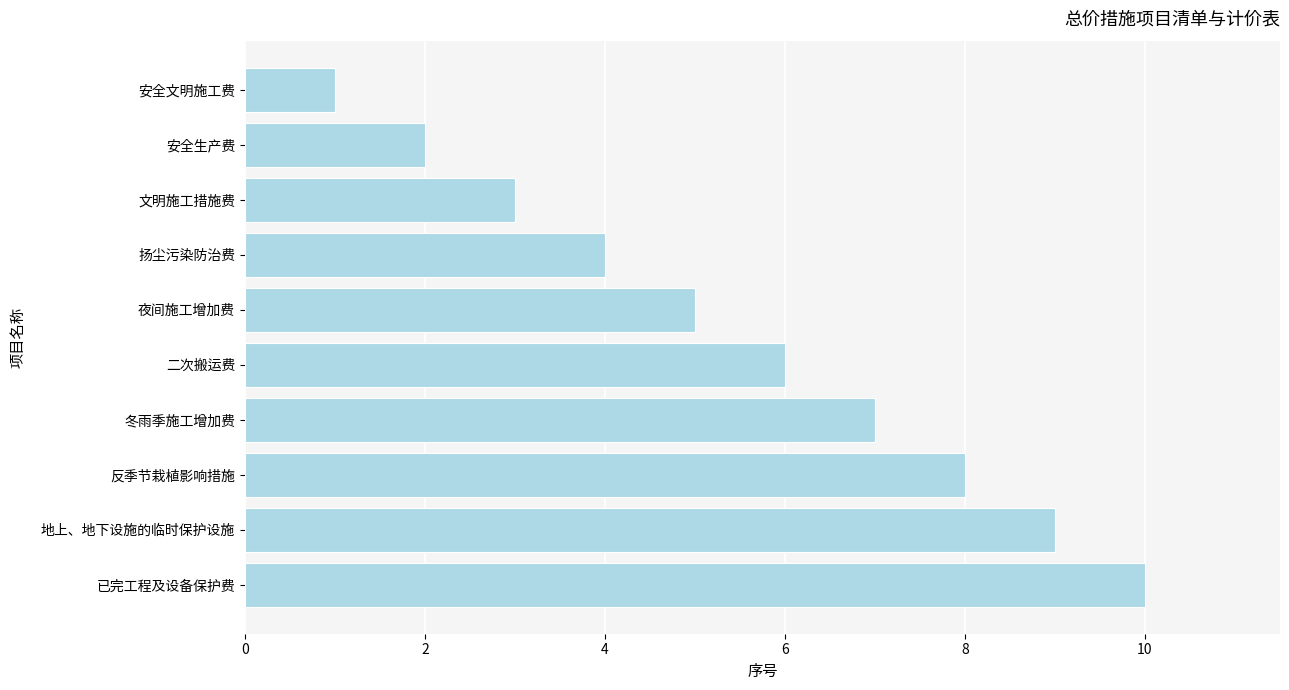

How many series are shown in this chart?

1